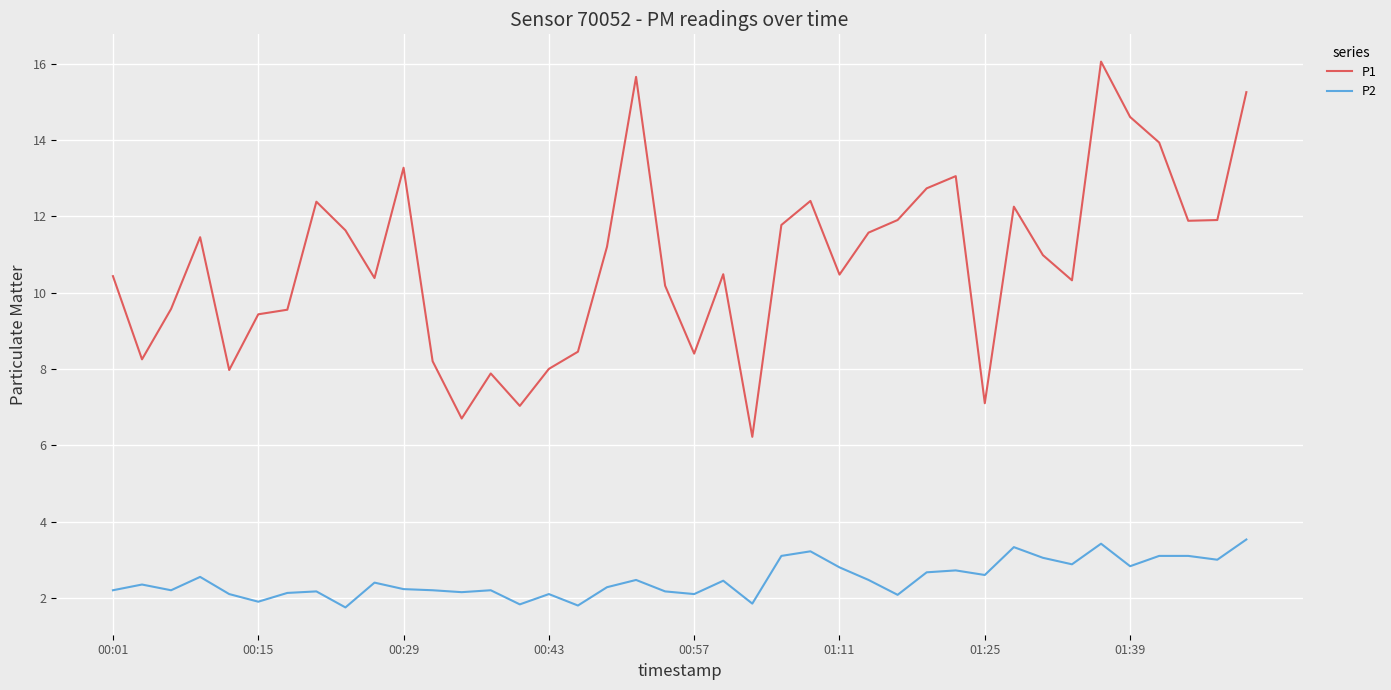

How many values in the P2 series are below 2?

5